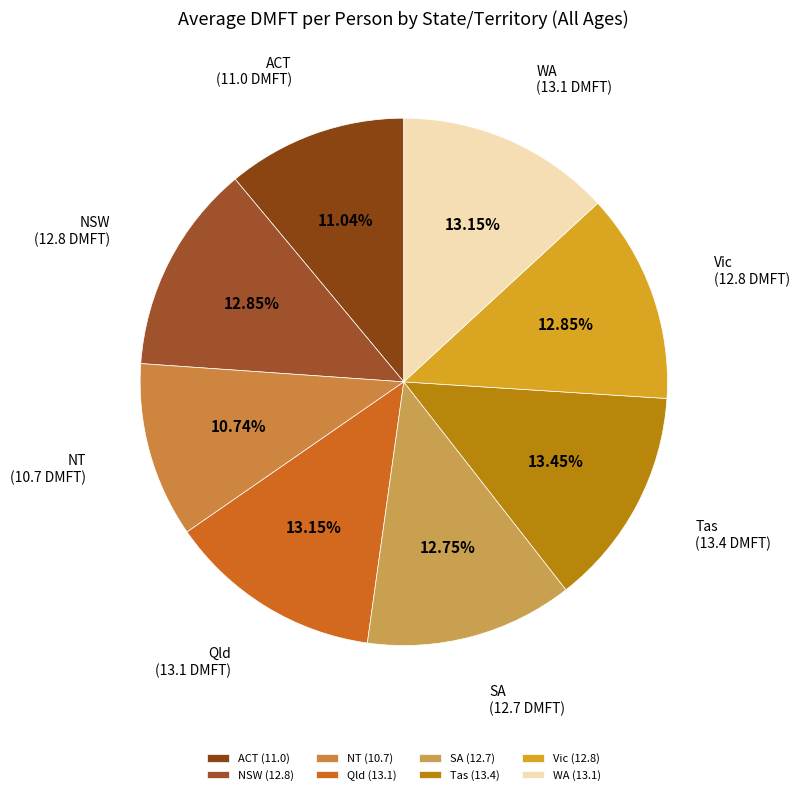

What percentage is NOT represented by SA?

87.2%